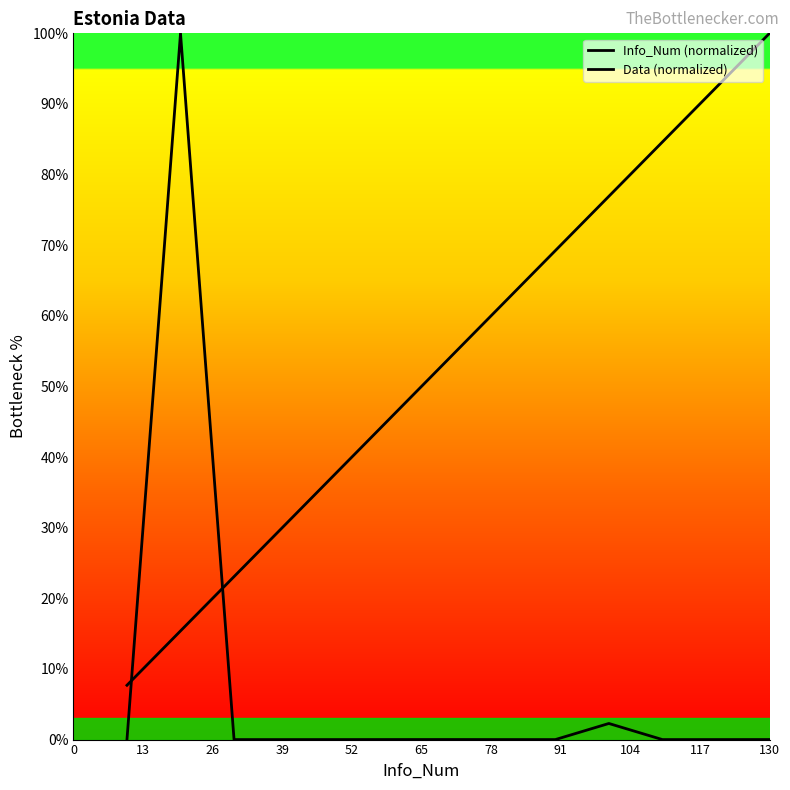

Where is Data (normalized) nearest to the value 53?

78